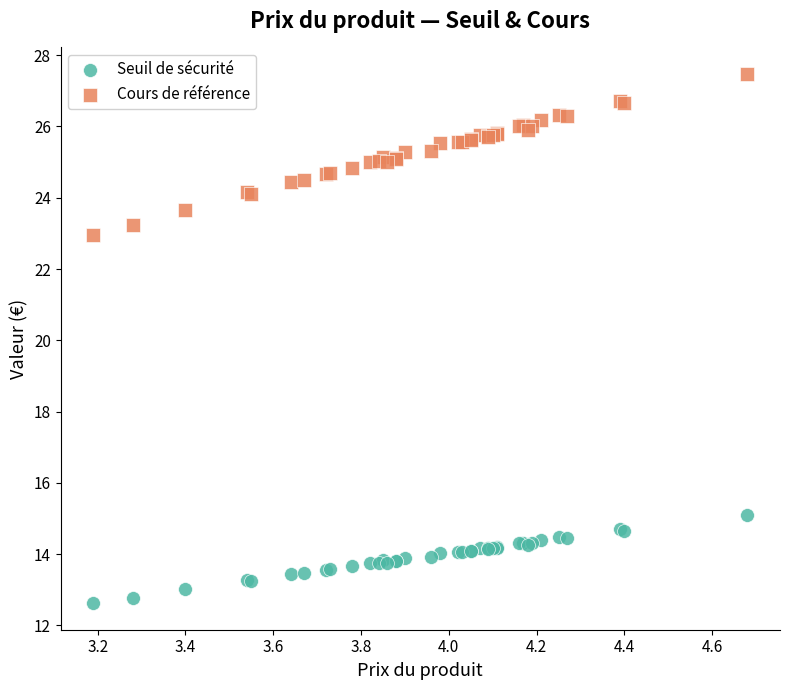

Which series contains the highest Y value?

Cours de référence